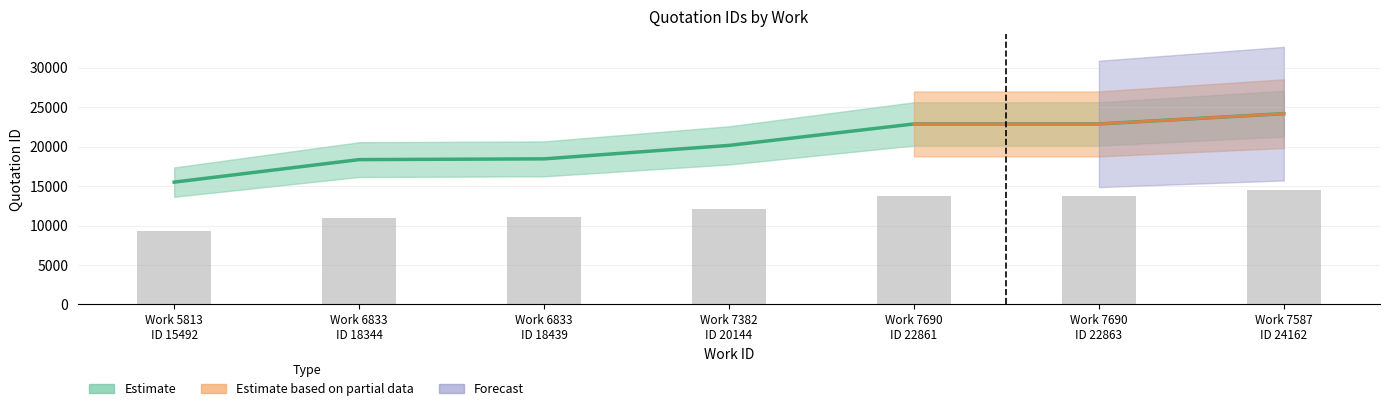

What is the approximate value at Work 6833 ID 18344, to the nearest 50?

18350